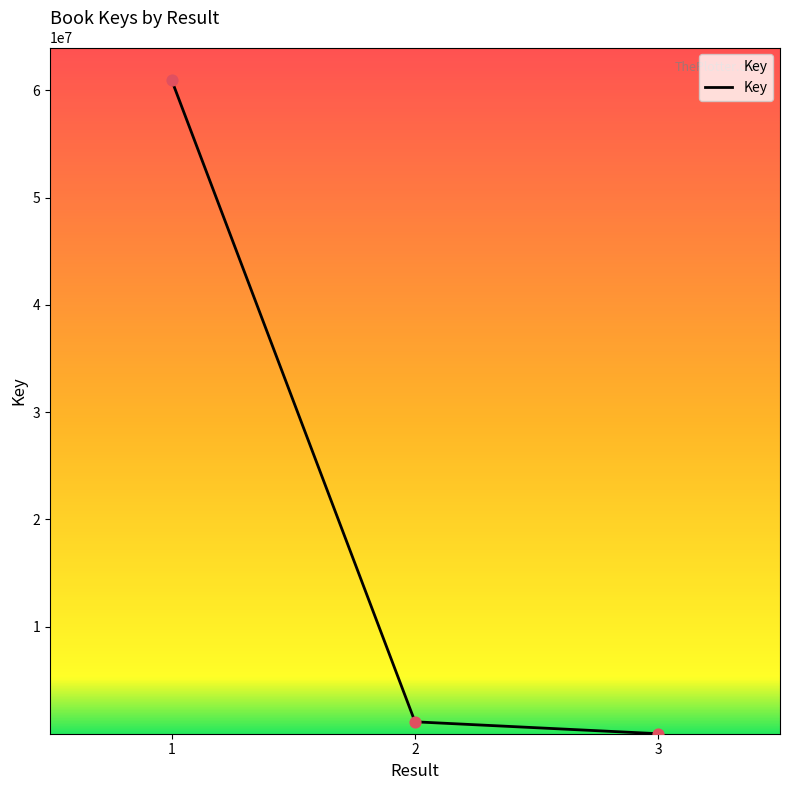

What is the change in value from 2 to 3?

-1110687